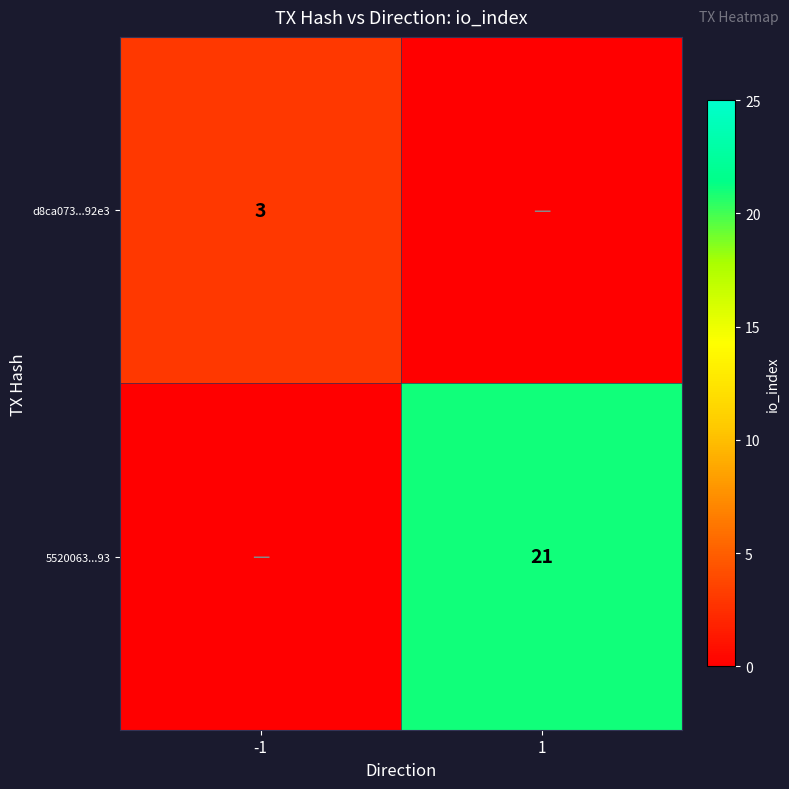

The value of 5520063...93 at 1 is 21. True or false?

True